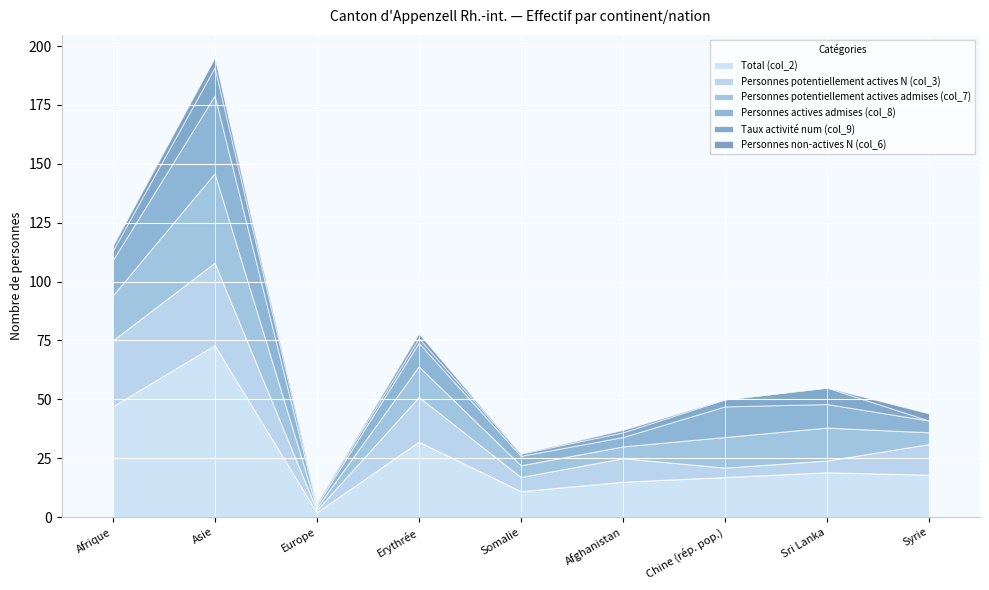

Which series has the largest range (max minus min)?

Total (col_2)